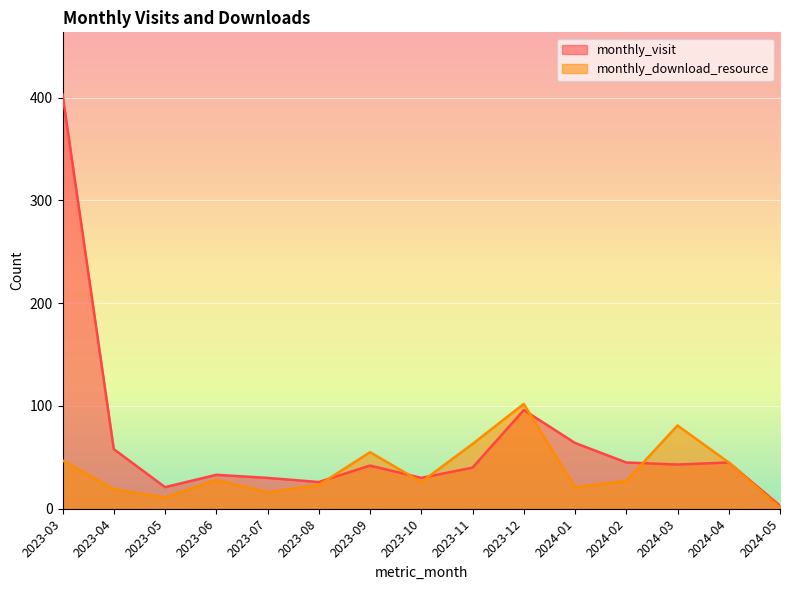

True or false: monthly_visit has more than 0 interior local peaks.

True